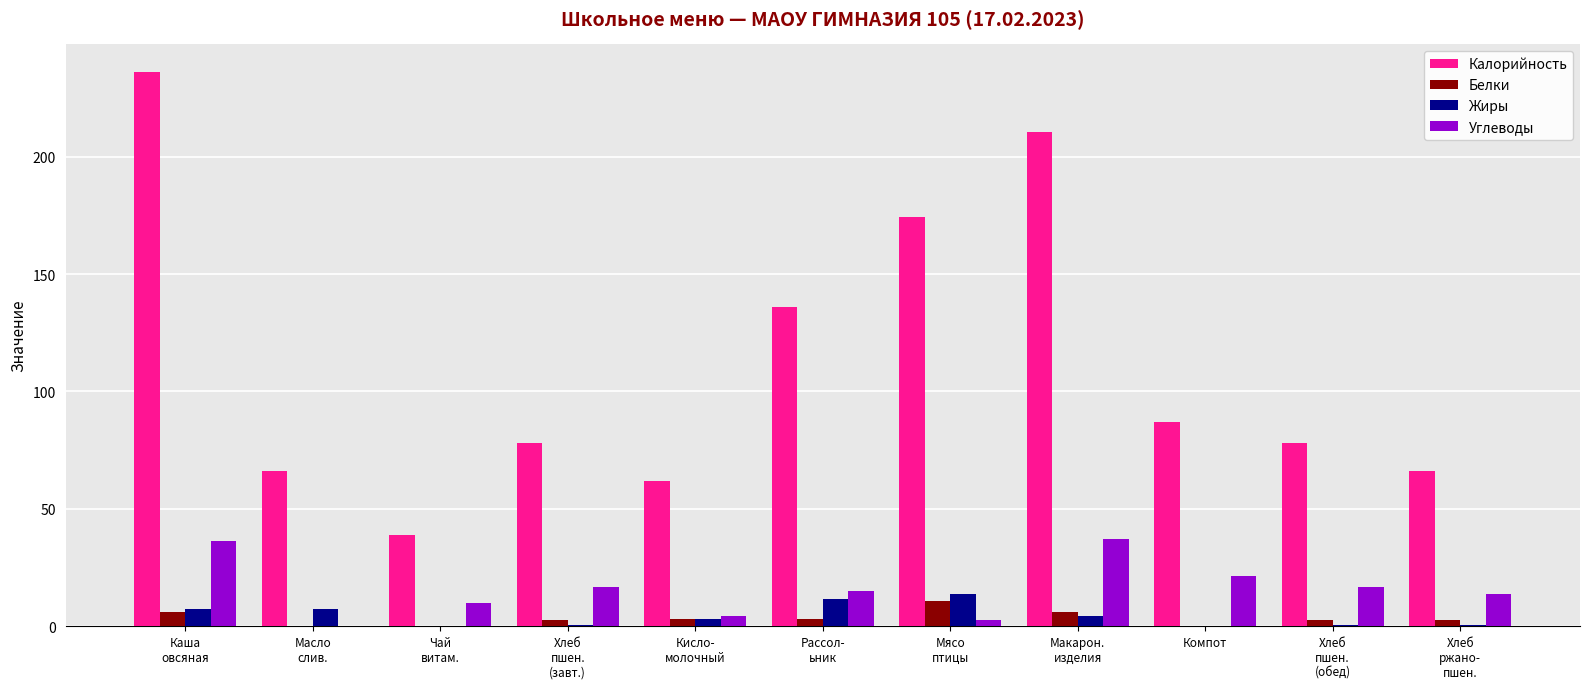

What is the maximum value shown in the chart?

236.1